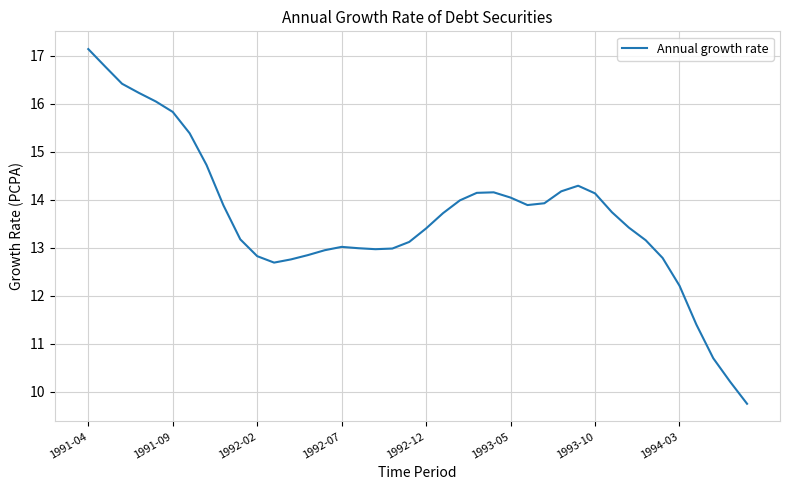

What is the minimum value shown in the chart?

9.7